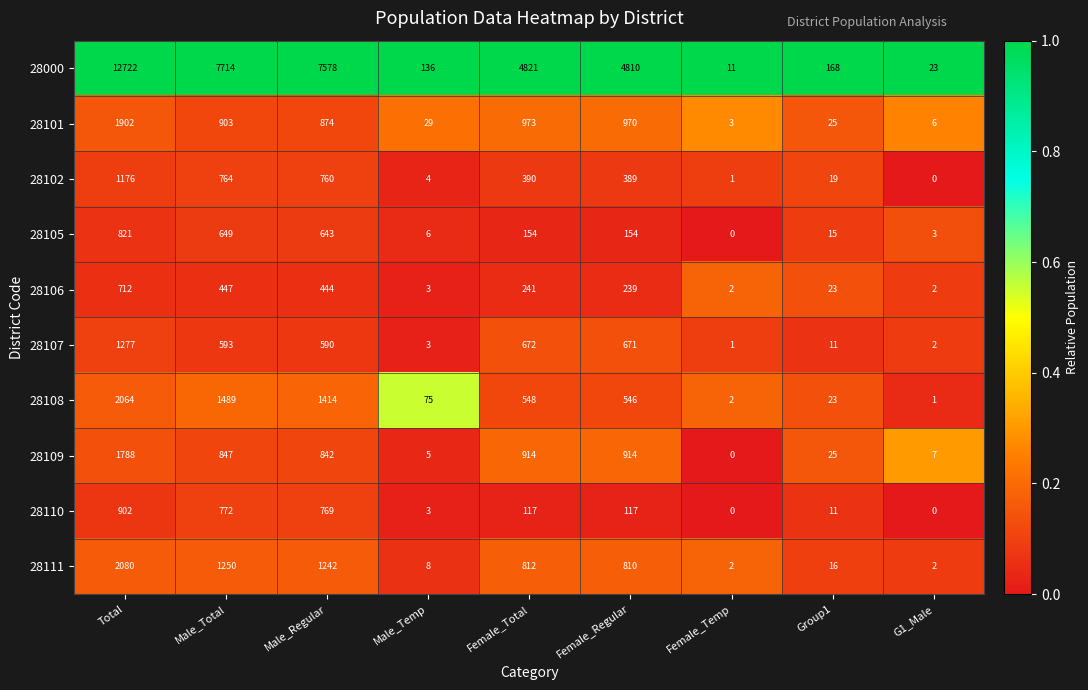

What is the difference between the 28101 values at Total and Male_Temp?

1873